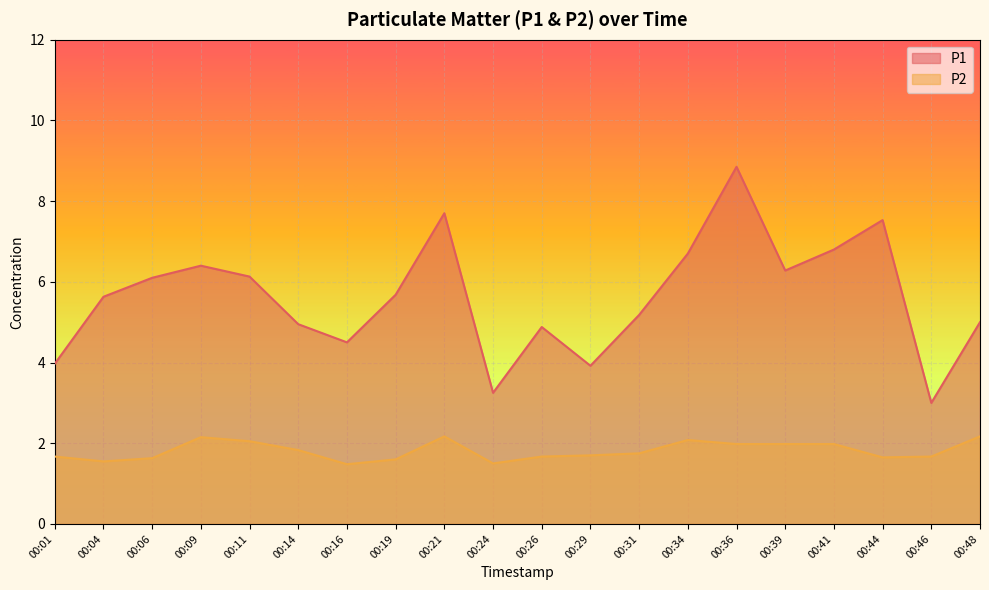

What is the average value of the P2 series?

1.8